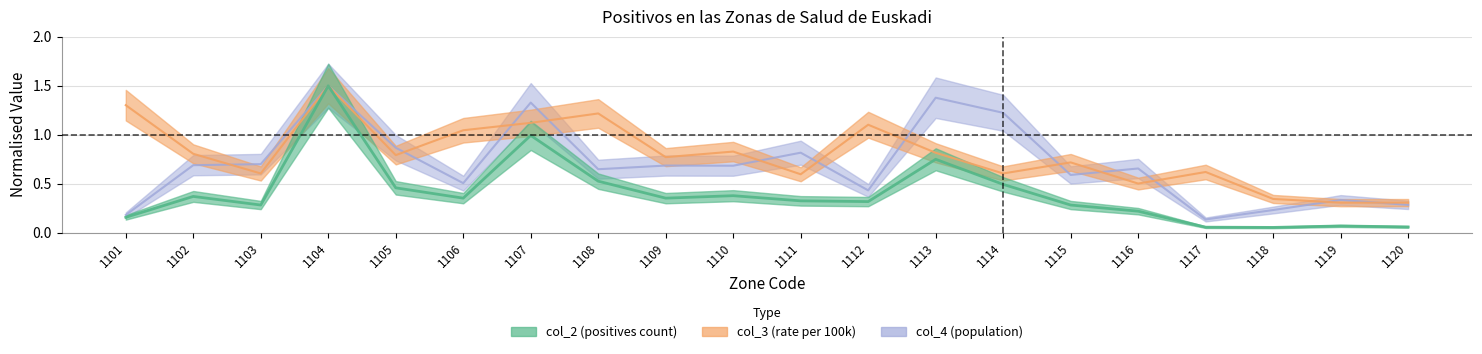

How many lines are shown in the chart?

3